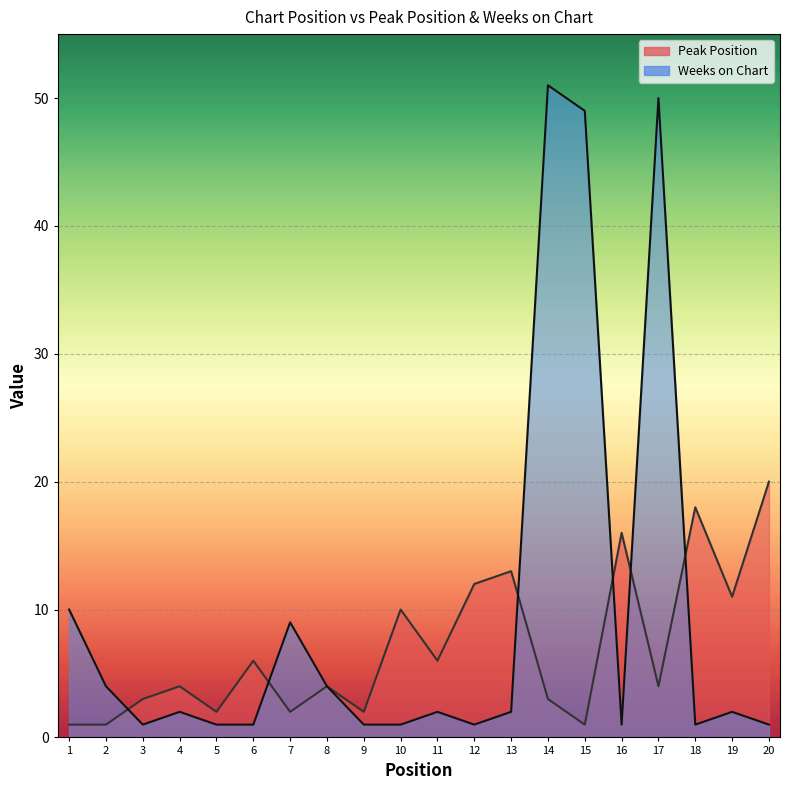

Count the number of data series in this chart.

2